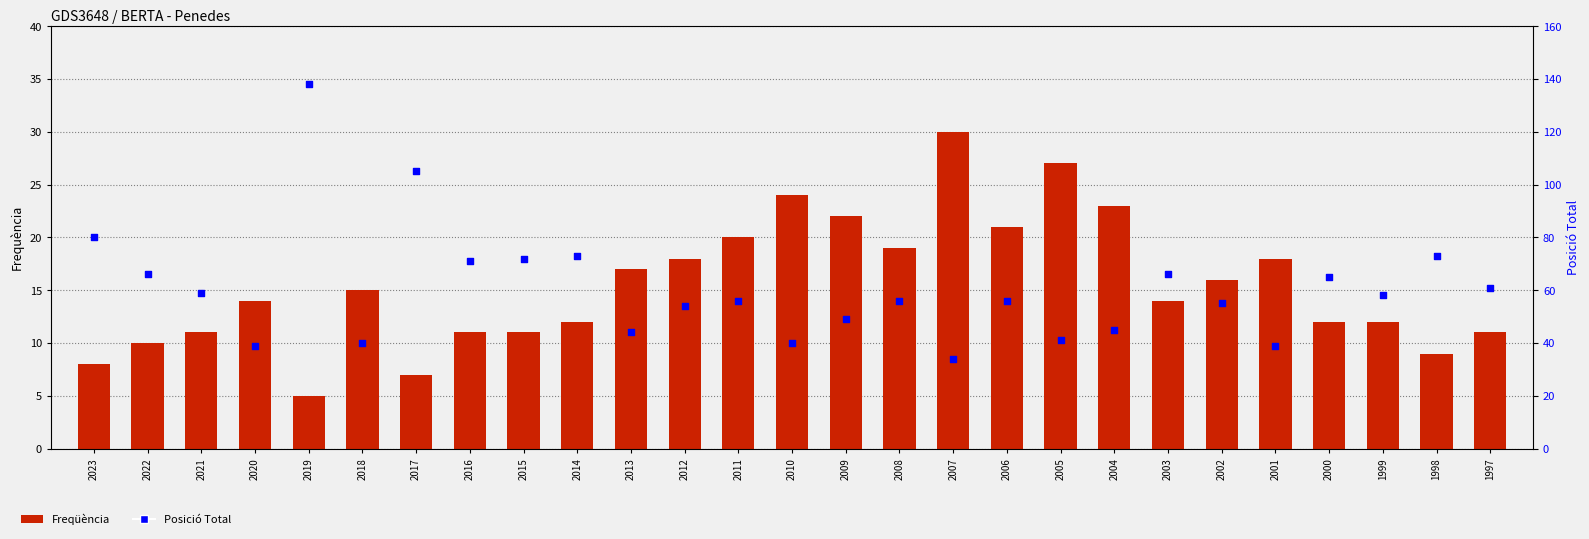

Which series reaches the minimum Y coordinate?

Freqüència